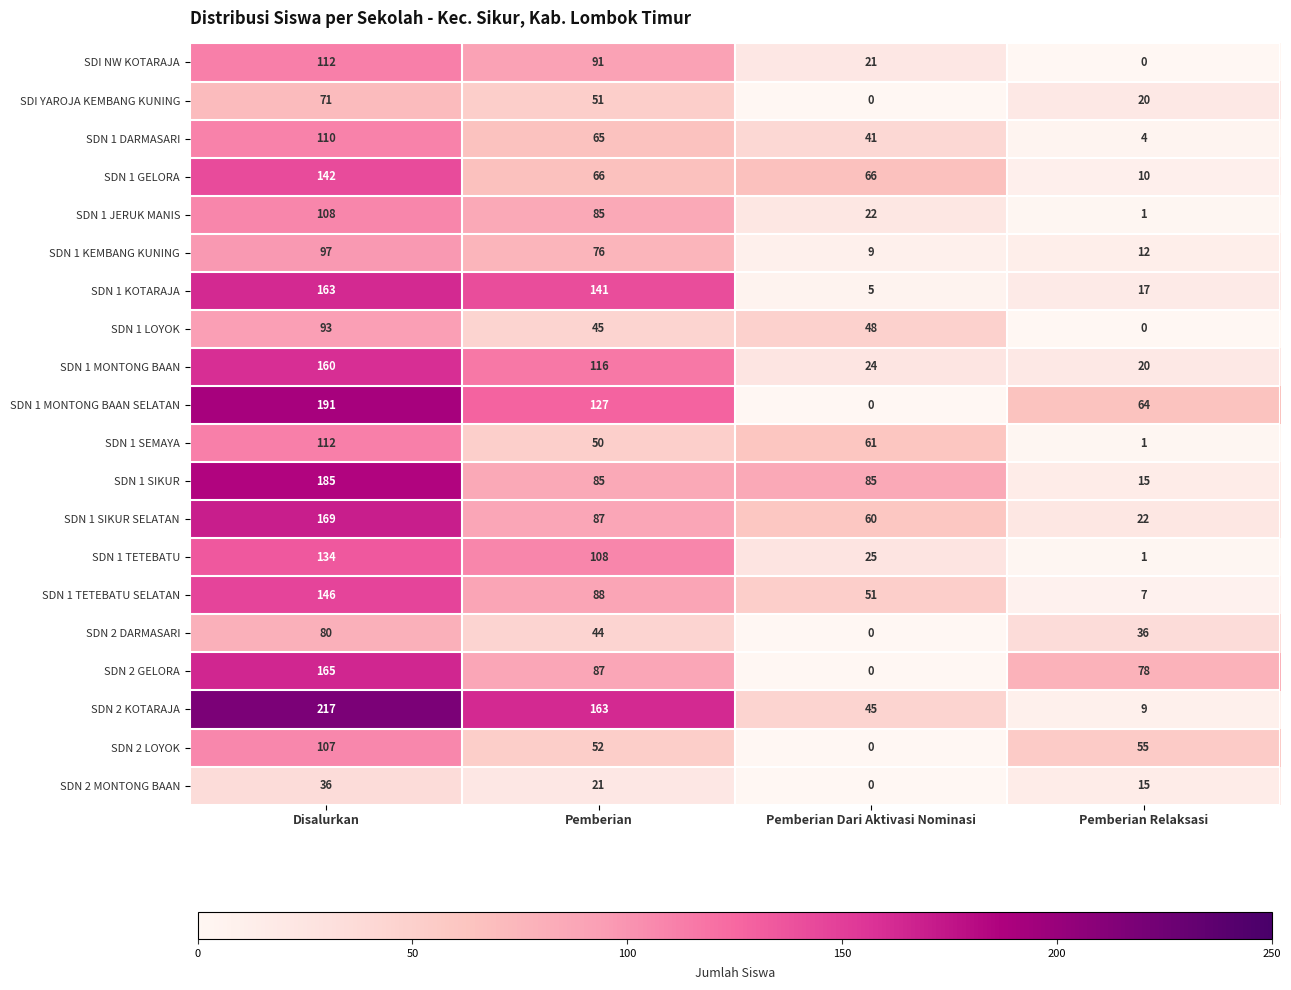

List the labels in order of SDN 2 DARMASARI value, largest first.

Disalurkan, Pemberian, Pemberian Relaksasi, Pemberian Dari Aktivasi Nominasi